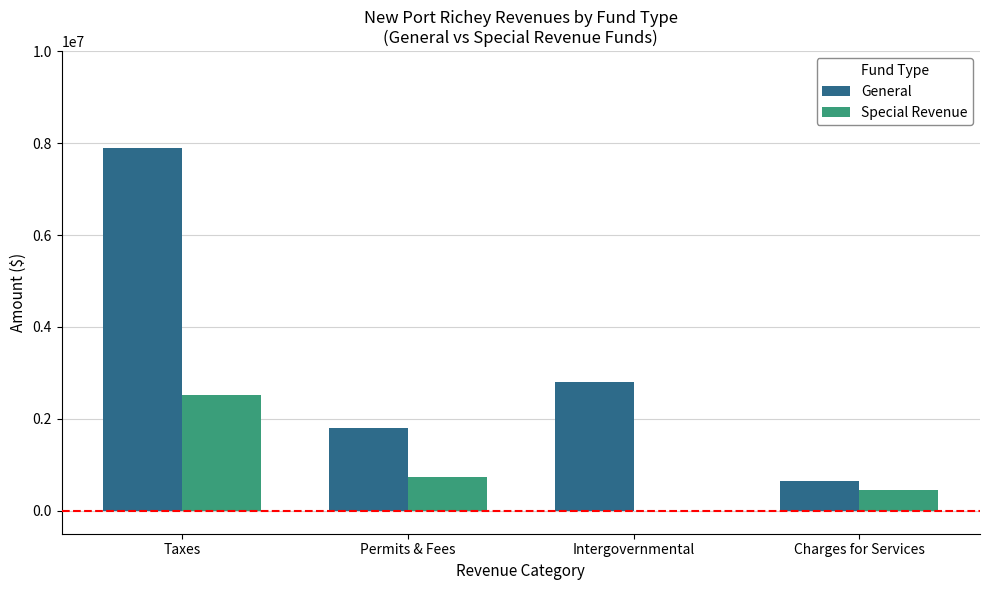

Which label corresponds to the largest value in the chart?

Taxes